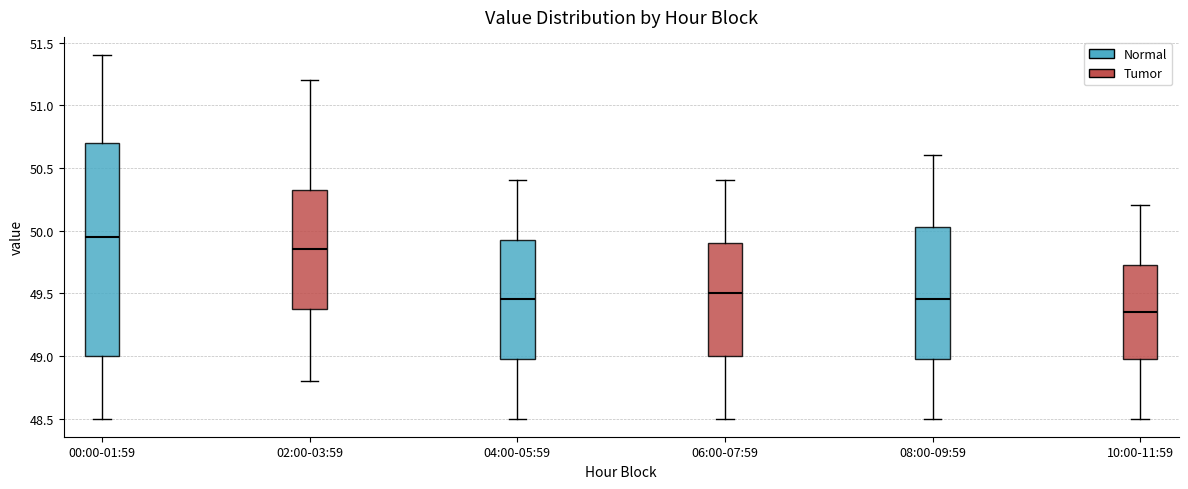

Which box is the tallest, from its lower edge to its upper edge?

00:00-01:59